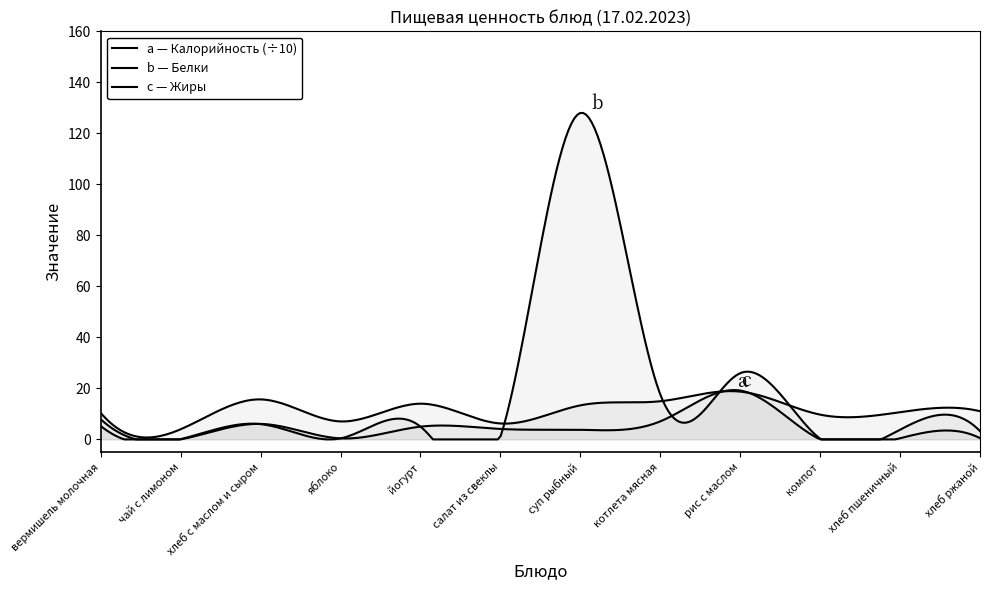

Is the value of Белки at йогурт greater than the value of Калорийность at котлета мясная?

No